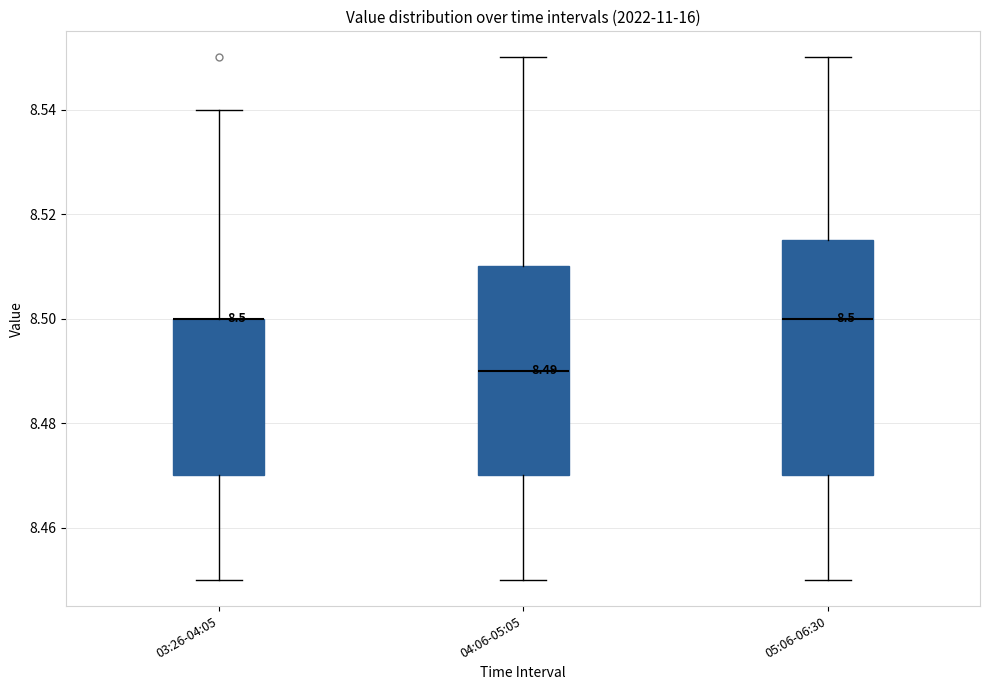

Which box is the tallest, from its lower edge to its upper edge?

05:06-06:30